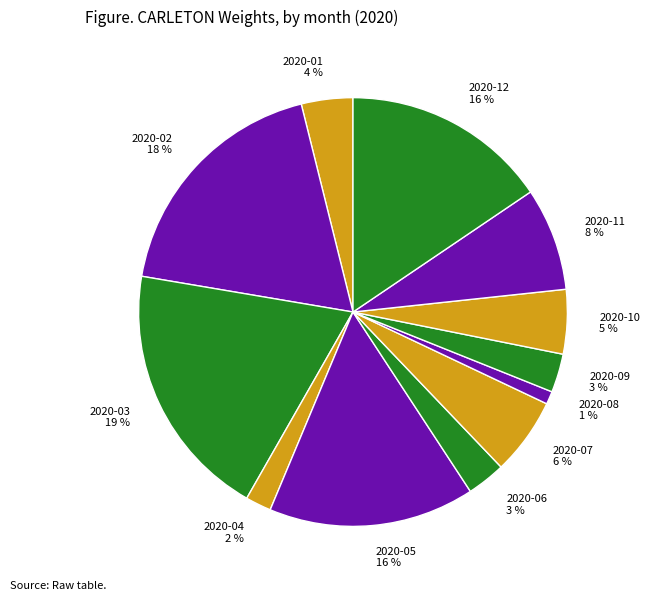

To the nearest percent, what is the average slice percentage?

8%